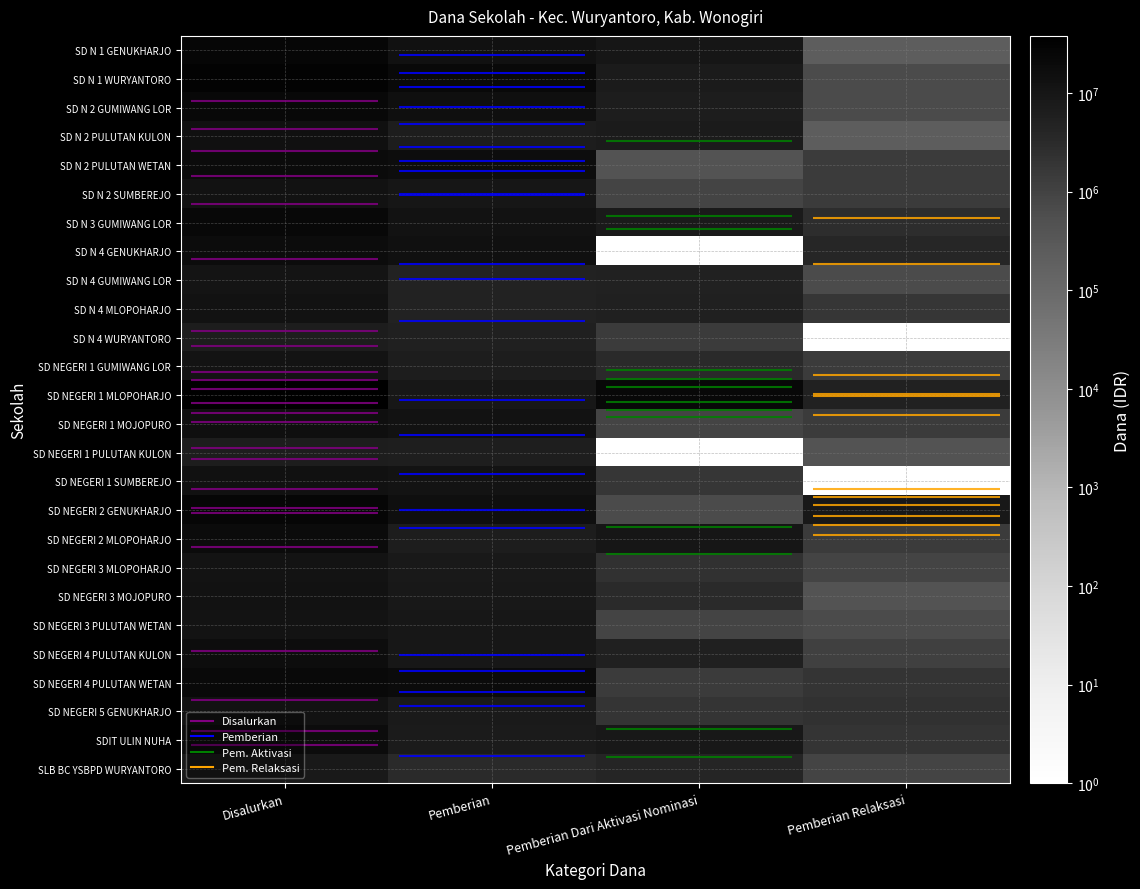

What is the difference between the SDIT ULIN NUHA values at Pemberian Relaksasi and Pemberian?

5175000